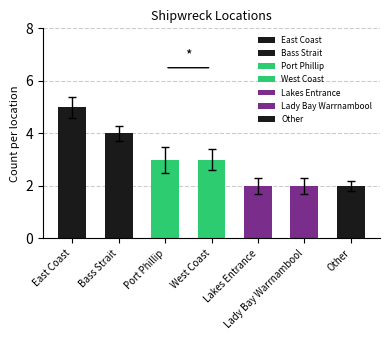

Count the values in the range 2 to 4.

6